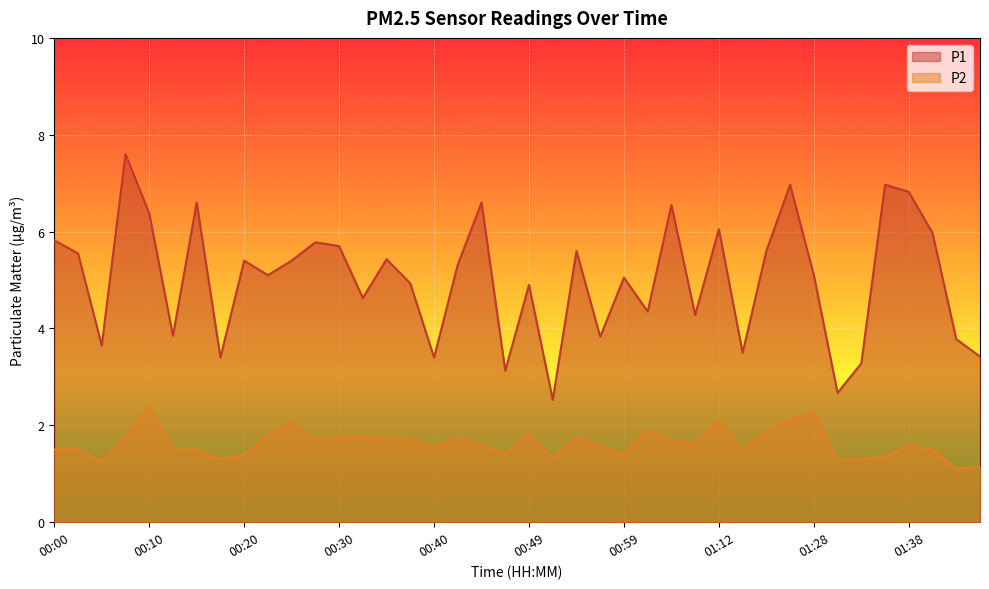

Count the number of data series in this chart.

2